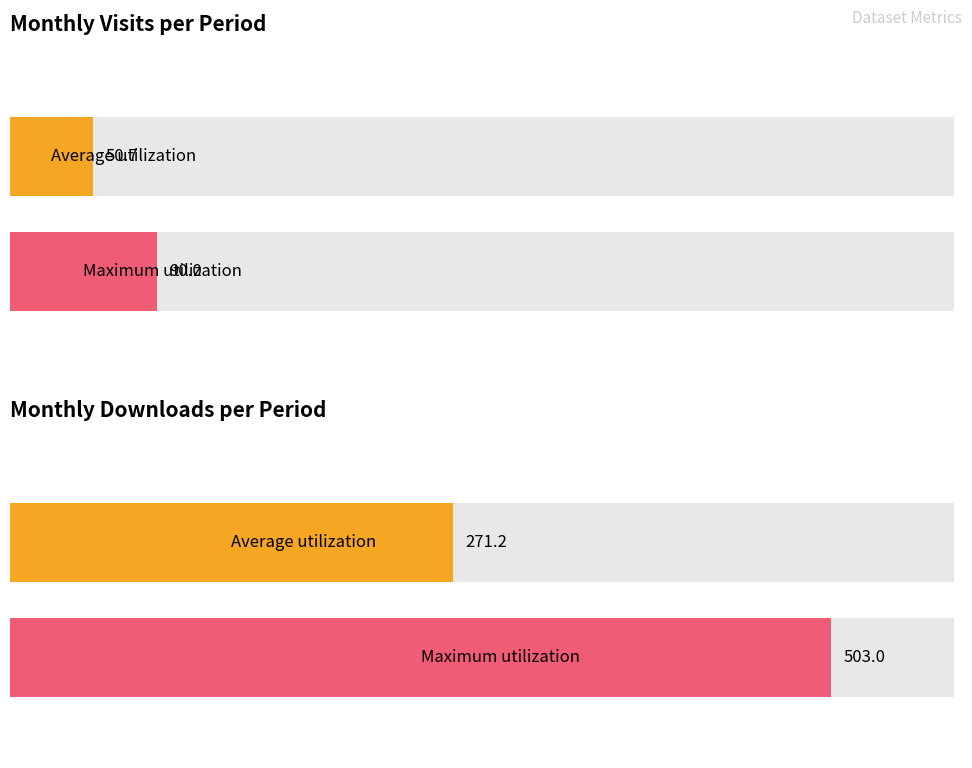

Does the chart contain stacked bars?

No